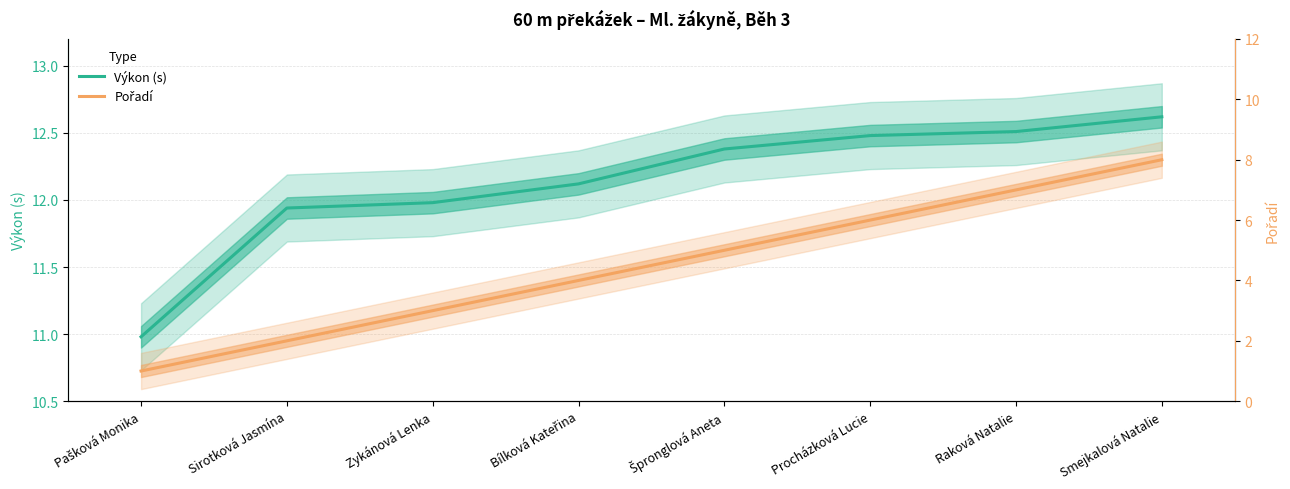

At Pašková Monika, list the series in order from largest to smallest.

Výkon (s), Pořadí